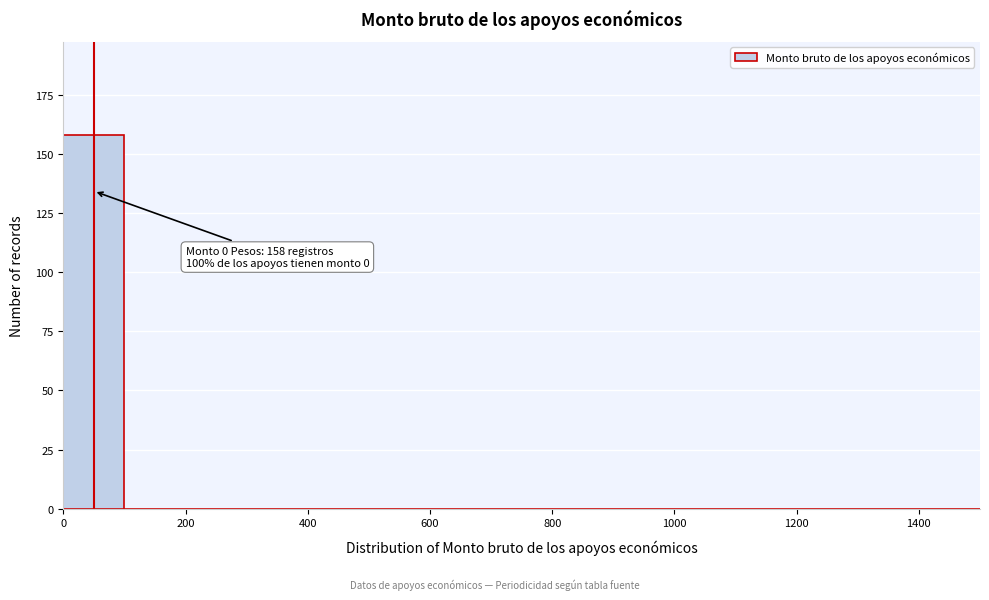

Which range on the x-axis has the tallest bar?

0 to 100